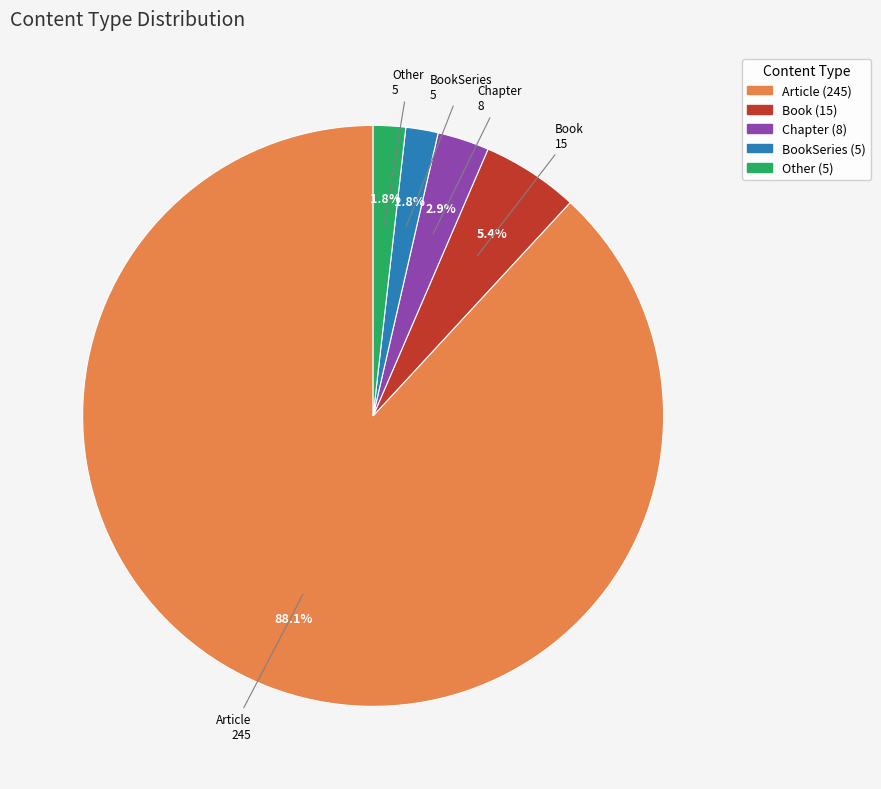

Is it true that Article is 79% of the pie?

False